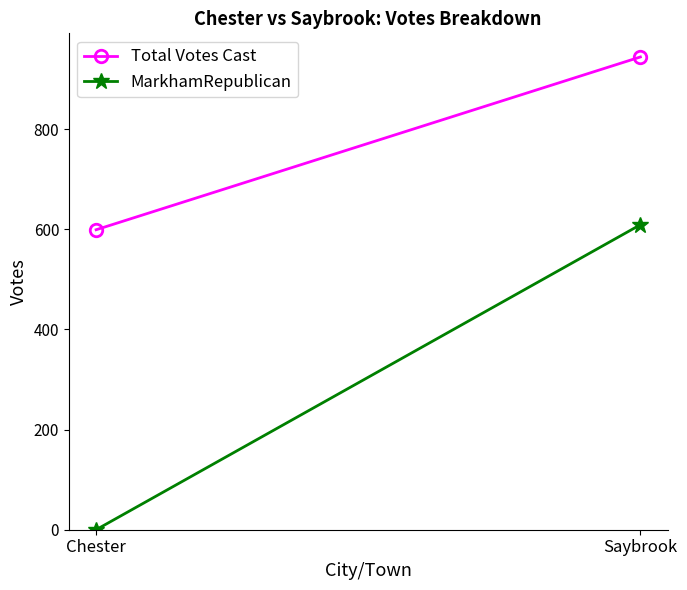

Is the value of MarkhamRepublican at Saybrook greater than the value of Total Votes Cast at Chester?

Yes